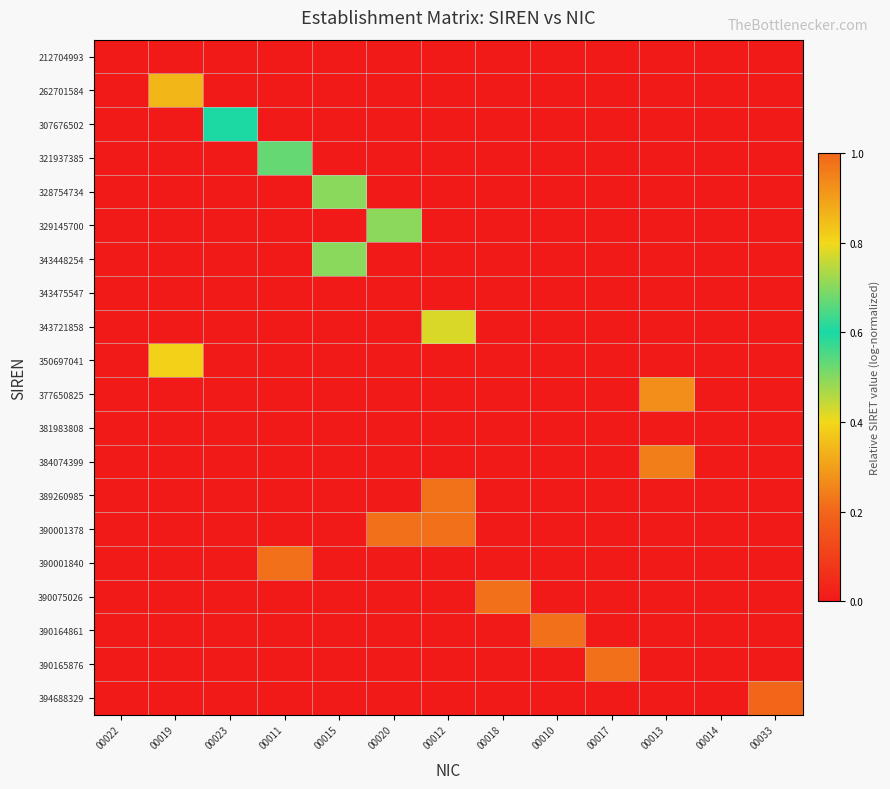

Which category has the lowest value across all series?

00022